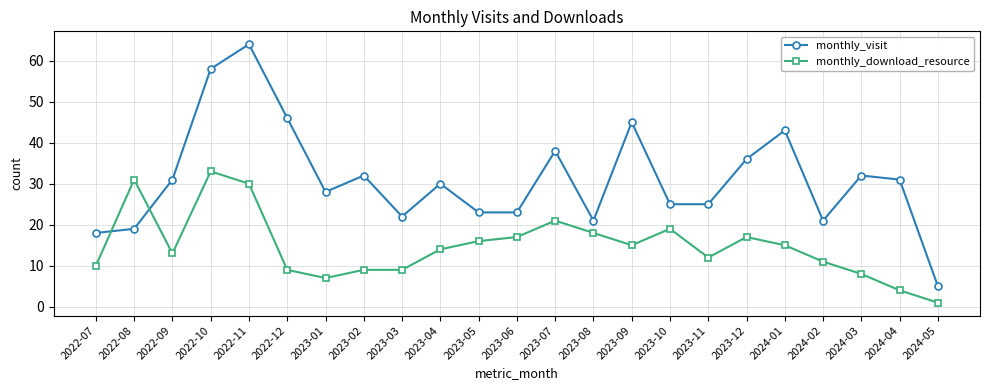

What is the spread (max minus min) of values at 2022-07?

8